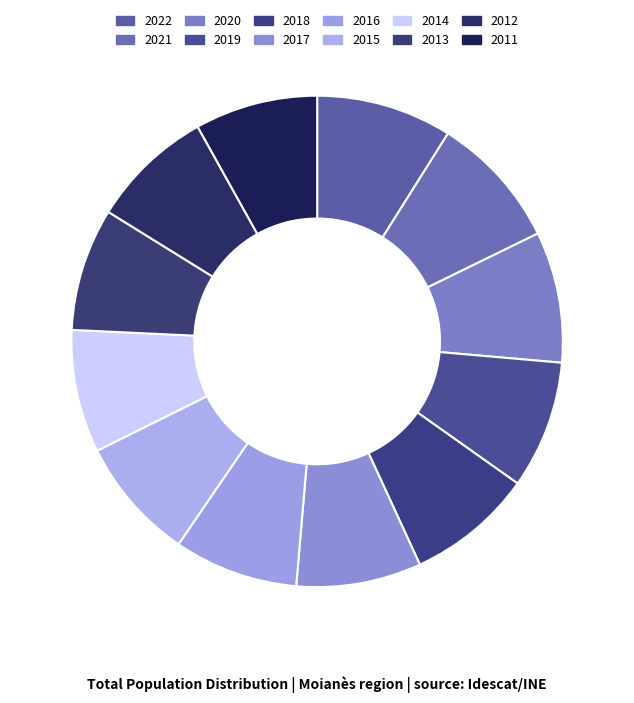

What is the largest slice in the pie chart?

2022